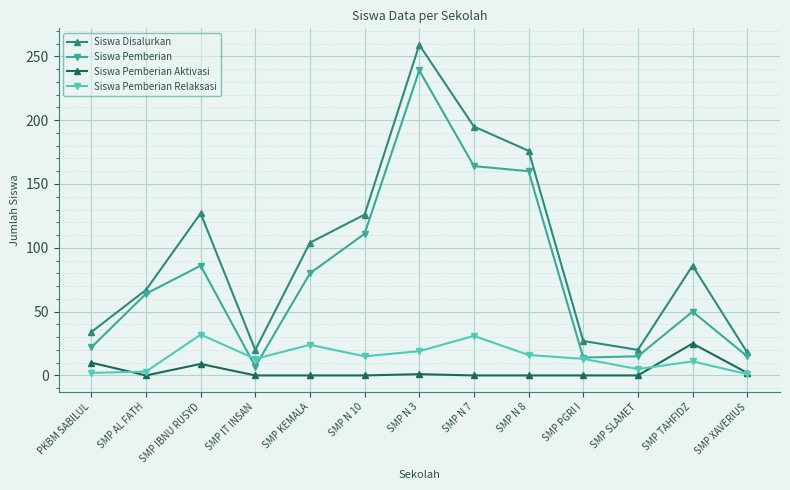

At SMP N 10, list the series in order from largest to smallest.

Siswa Disalurkan, Siswa Pemberian, Siswa Pemberian Relaksasi, Siswa Pemberian Aktivasi